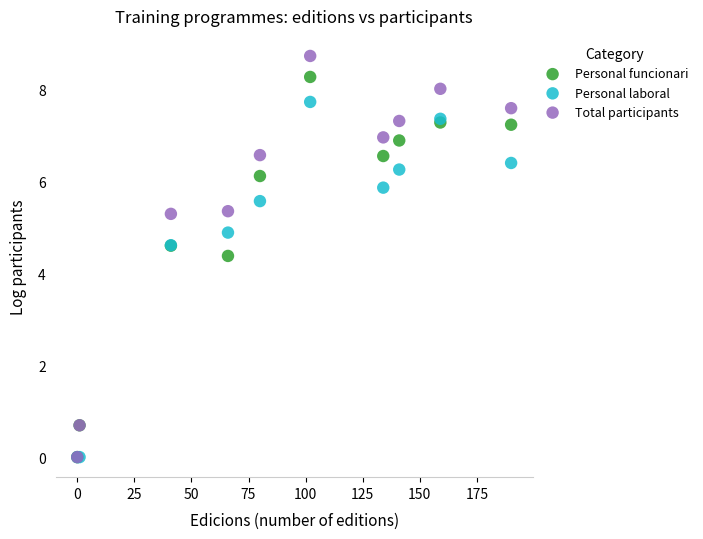

Which series reaches the maximum Y coordinate?

Total participants